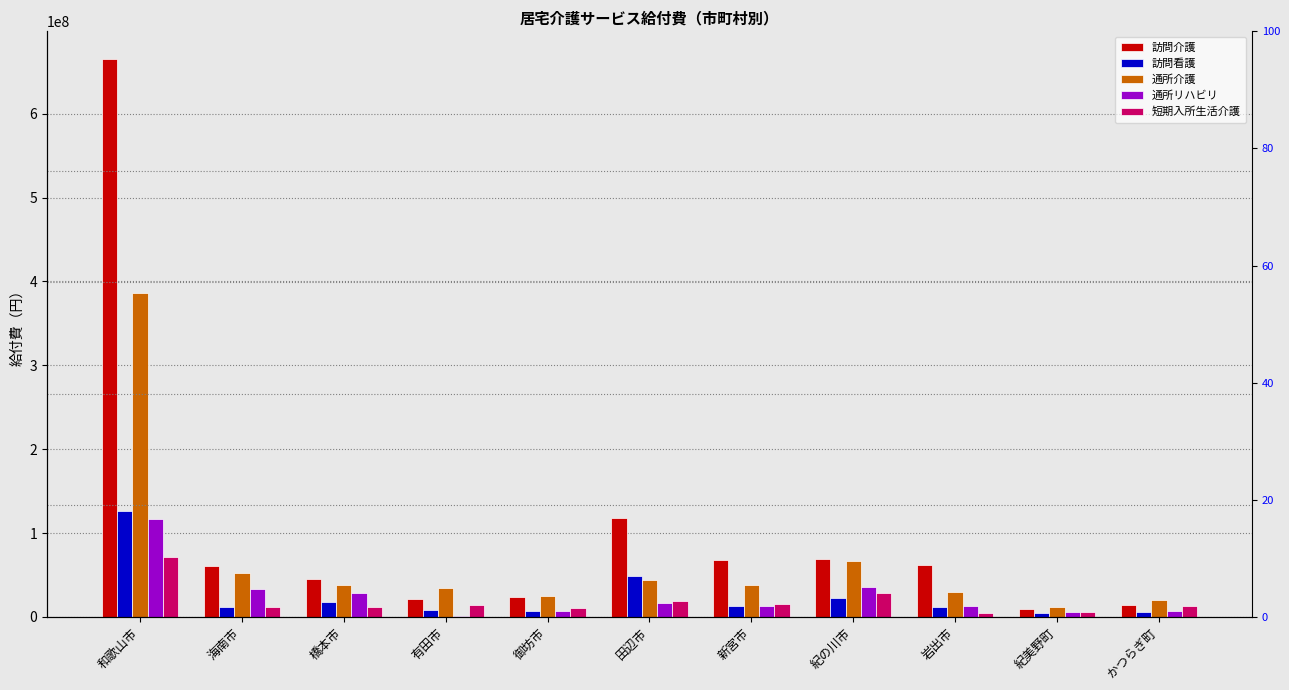

What is the label of the 4th bar from the left?

有田市